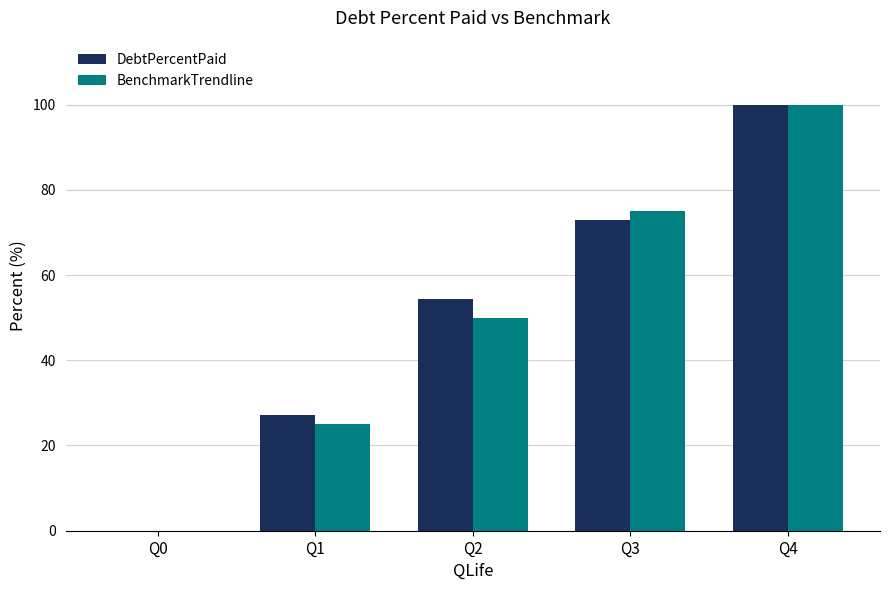

Which category has the highest value across all series?

Q4